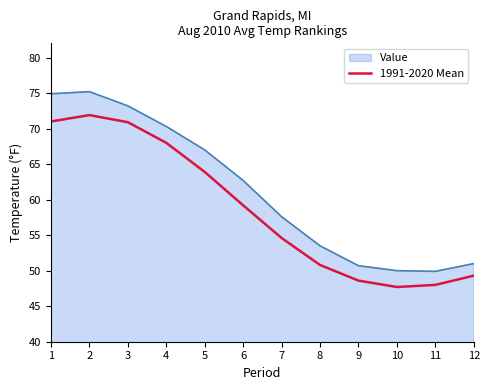

What is the difference between the maximum and minimum values in the Value series?

25.3